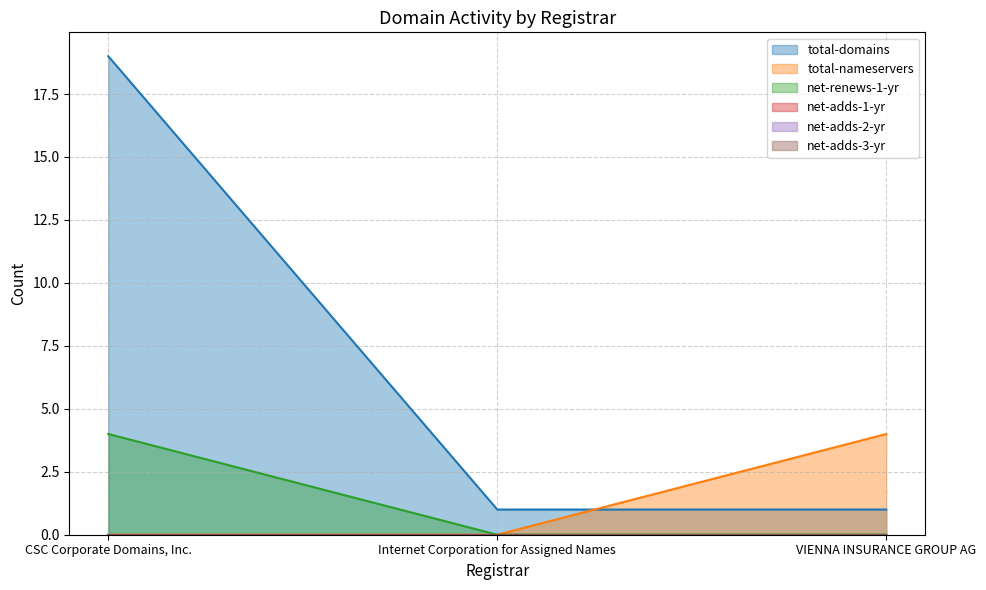

List the labels in order of net-renews-1-yr value, smallest first.

Internet Corporation for Assigned Names, VIENNA INSURANCE GROUP AG, CSC Corporate Domains, Inc.